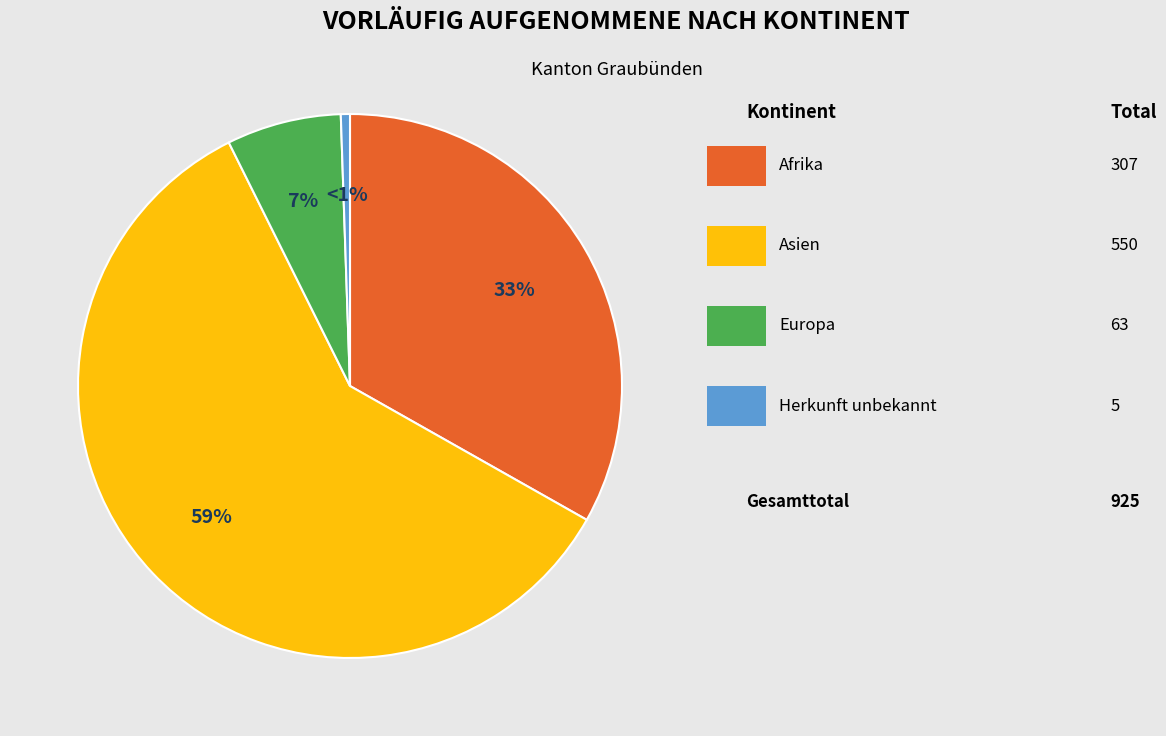

To the nearest percent, what is the average slice percentage?

25%